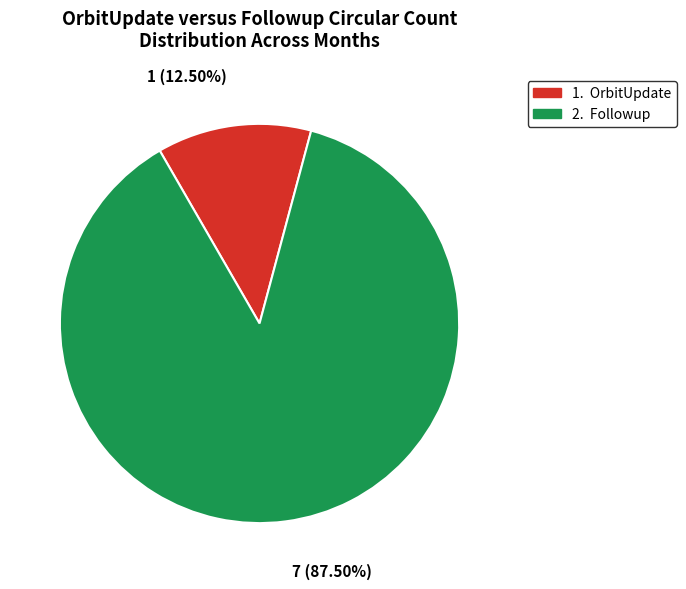

Is there a majority slice in this chart?

Yes